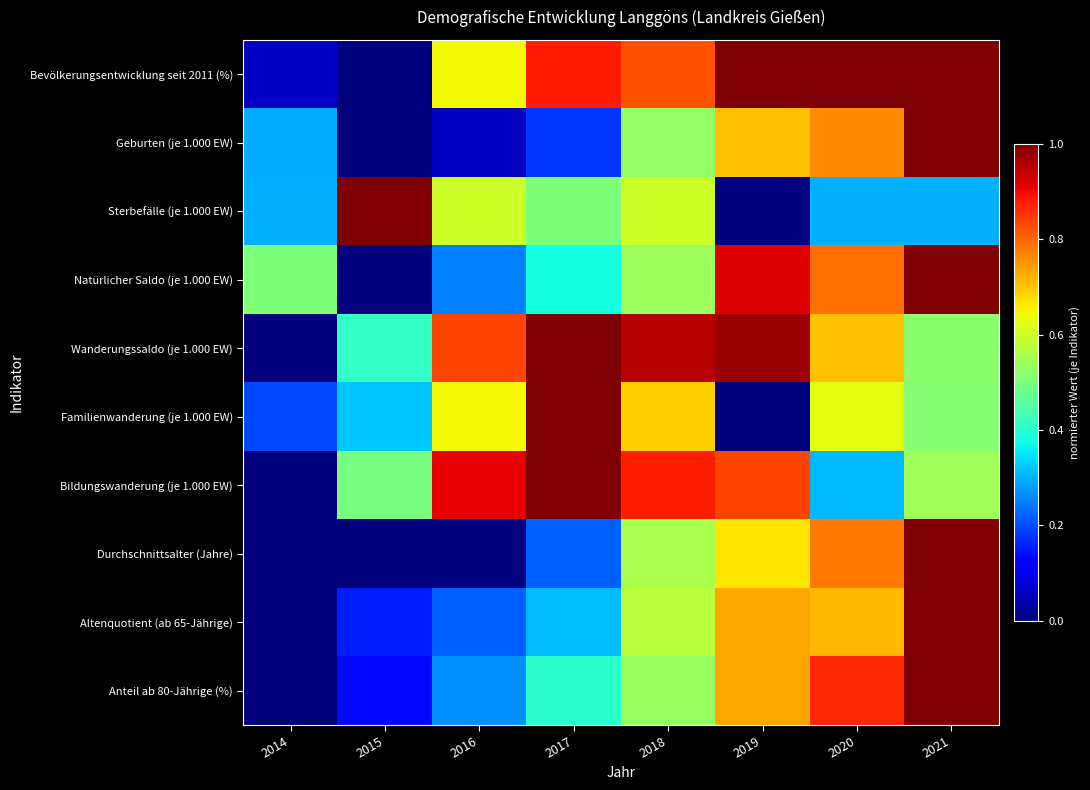

At which category is the sum across all series the highest?

2021